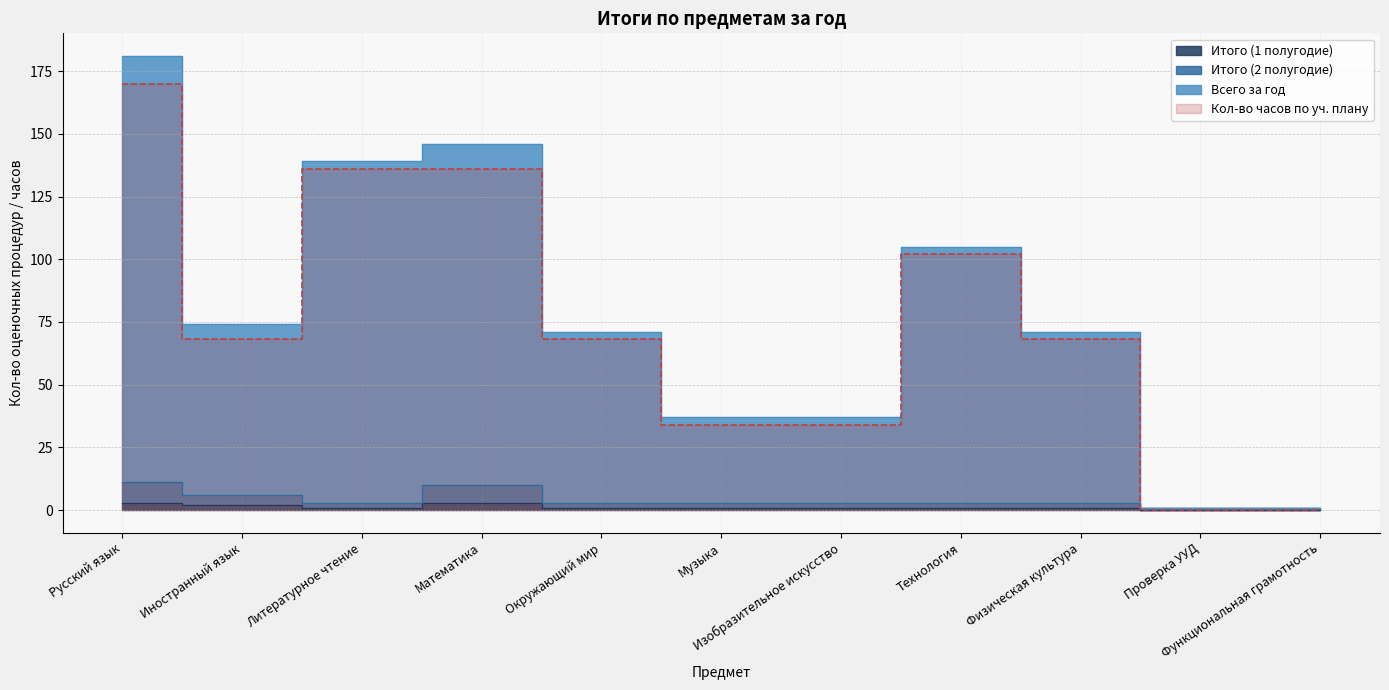

What position from the right is Музыка?

6